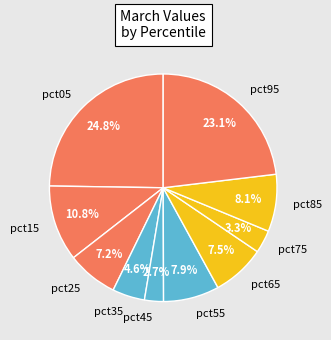

Does pct25 represent more than half of the total?

No